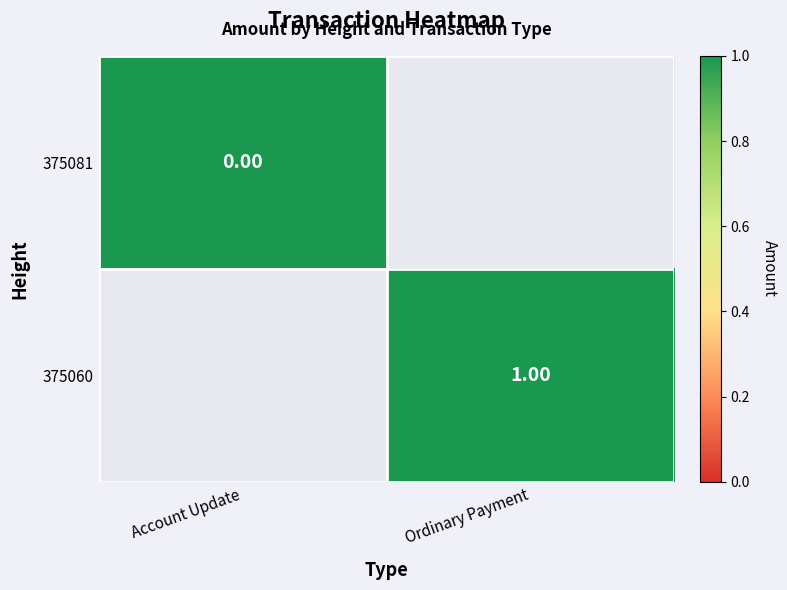

True or false: Account Update has a value of 0 at 1.

True